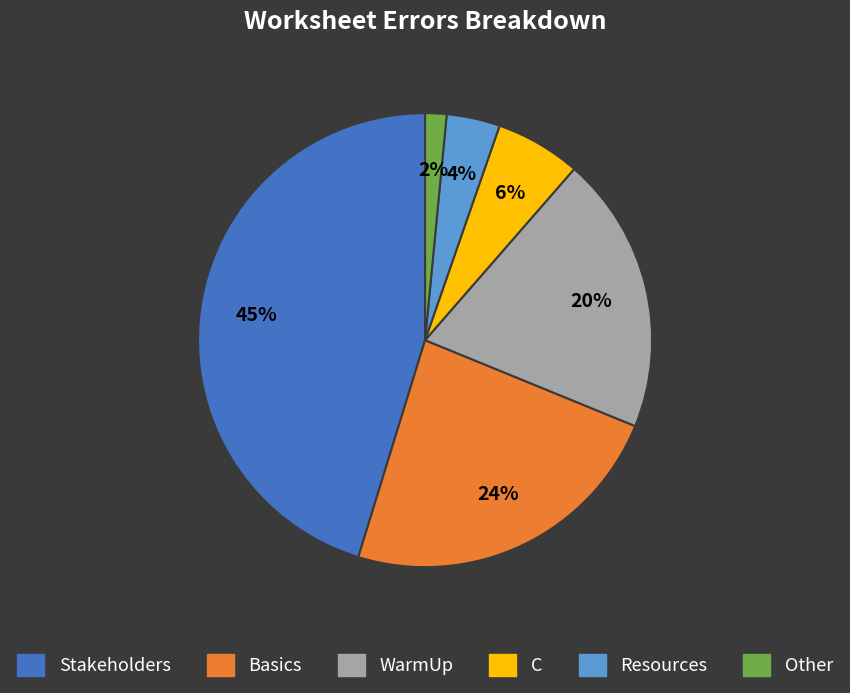

What percentage is the WarmUp slice, to the nearest percent?

20%